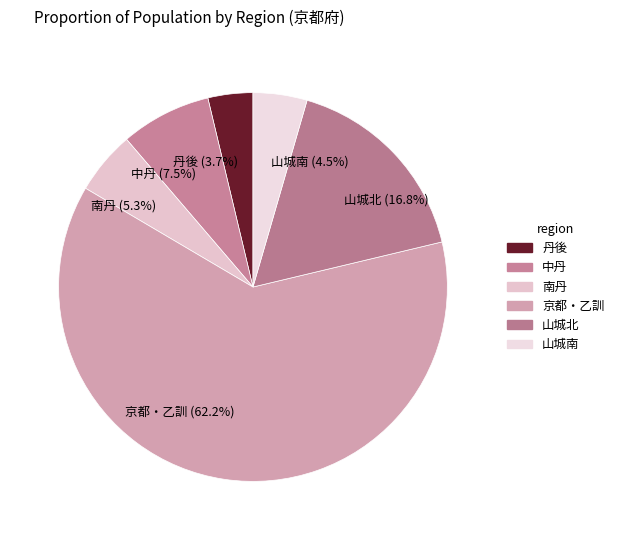

Which category has the smallest portion of the pie?

丹後